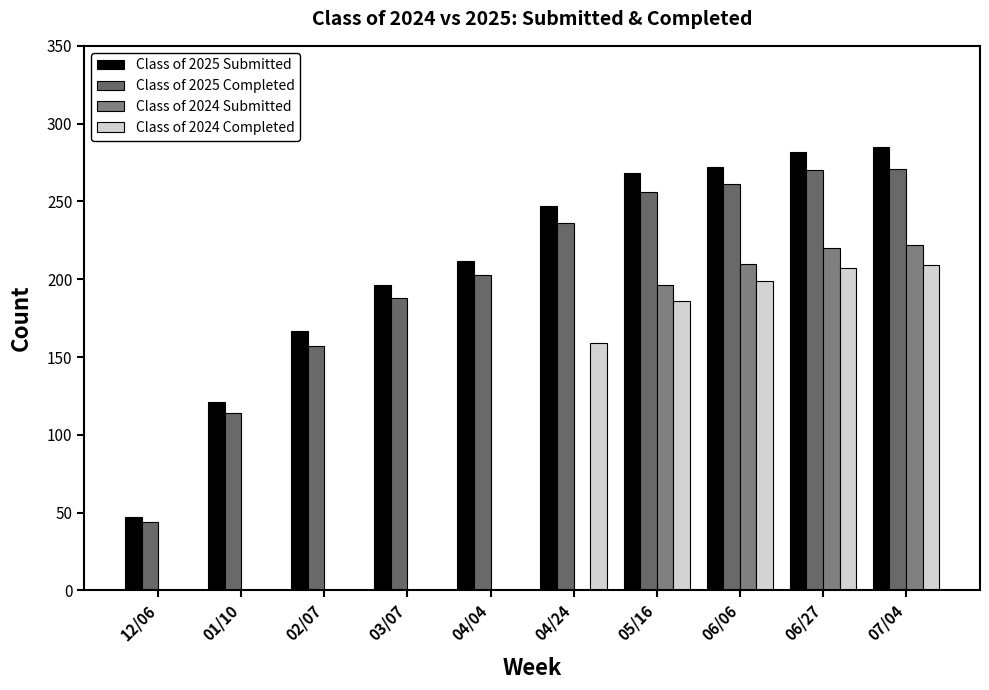

The Class of 2025 Completed series shows 51 at 01/10. True or false?

False